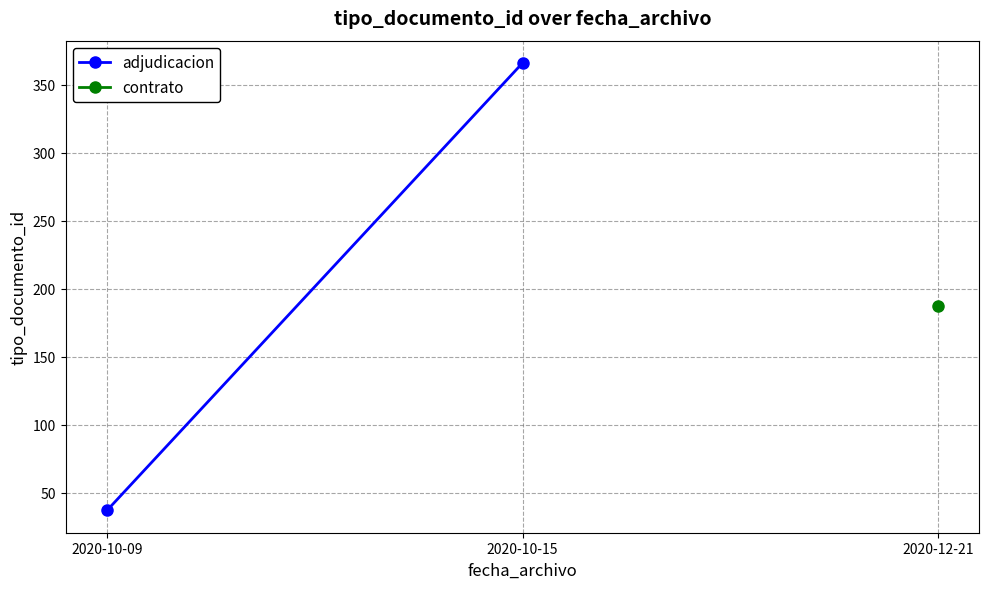

List the labels in order of value, smallest first.

2020-10-09, 2020-10-15